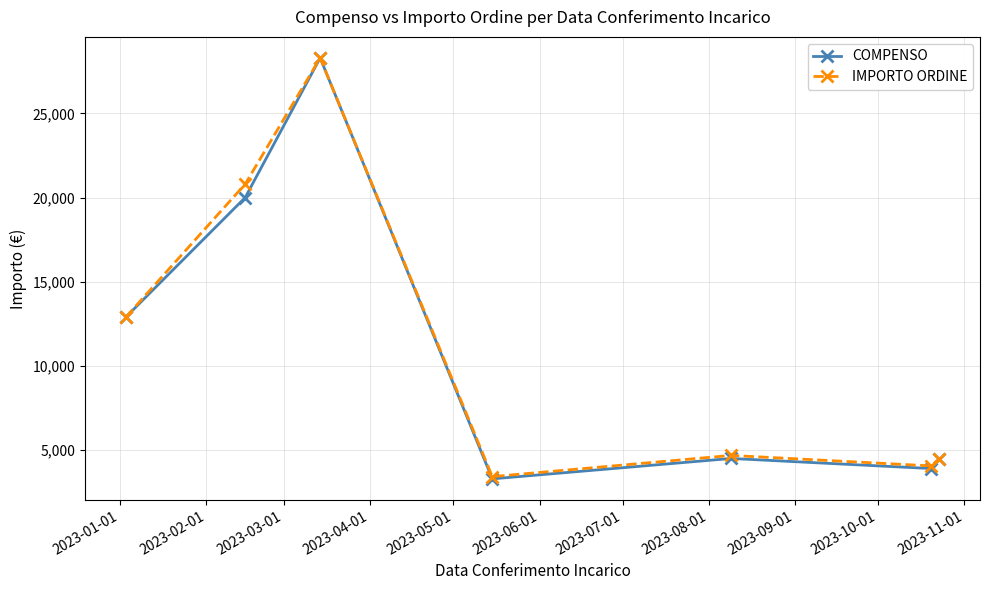

What is the lowest value of the COMPENSO series?

3300.0